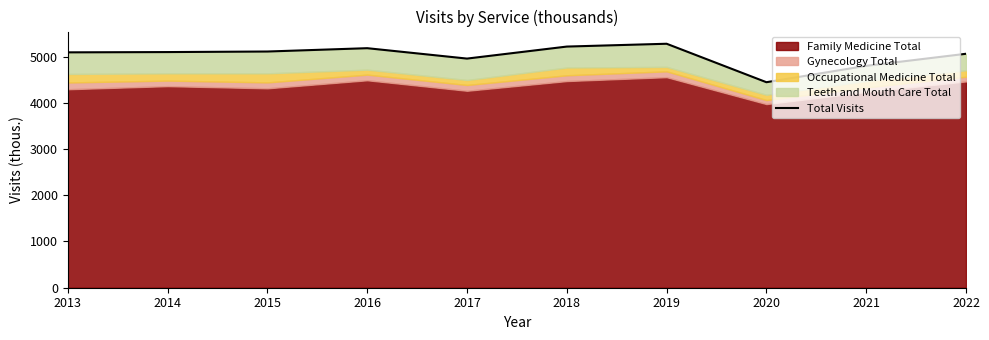

The value at 2014 is 5098. True or false?

True